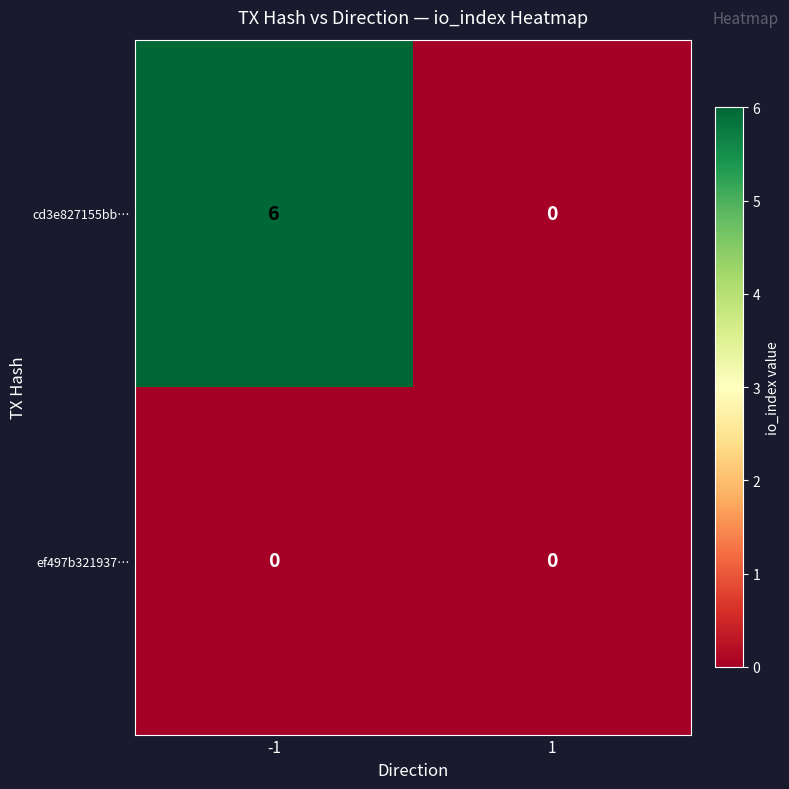

List the series in order of their overall mean, highest first.

cd3e827155bb…, ef497b321937…